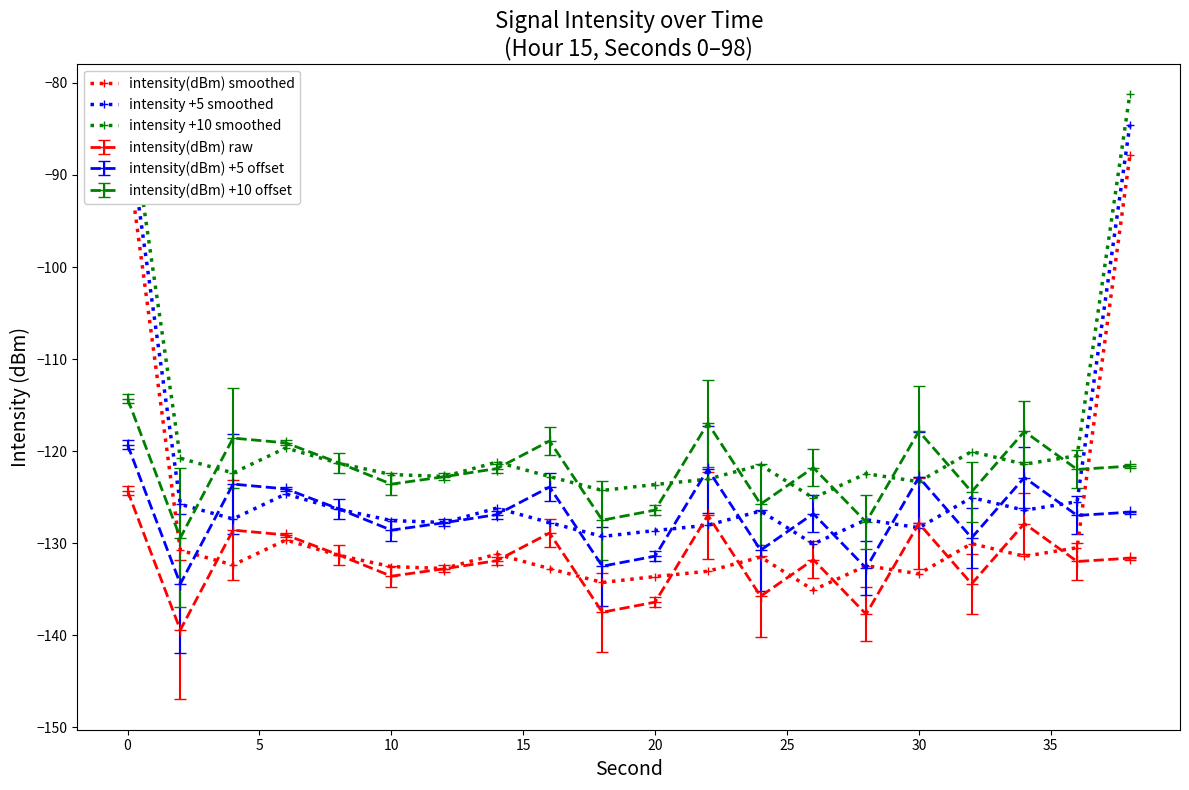

What is the value of the intensity +10 smoothed point at the 16th from the left?

-123.3